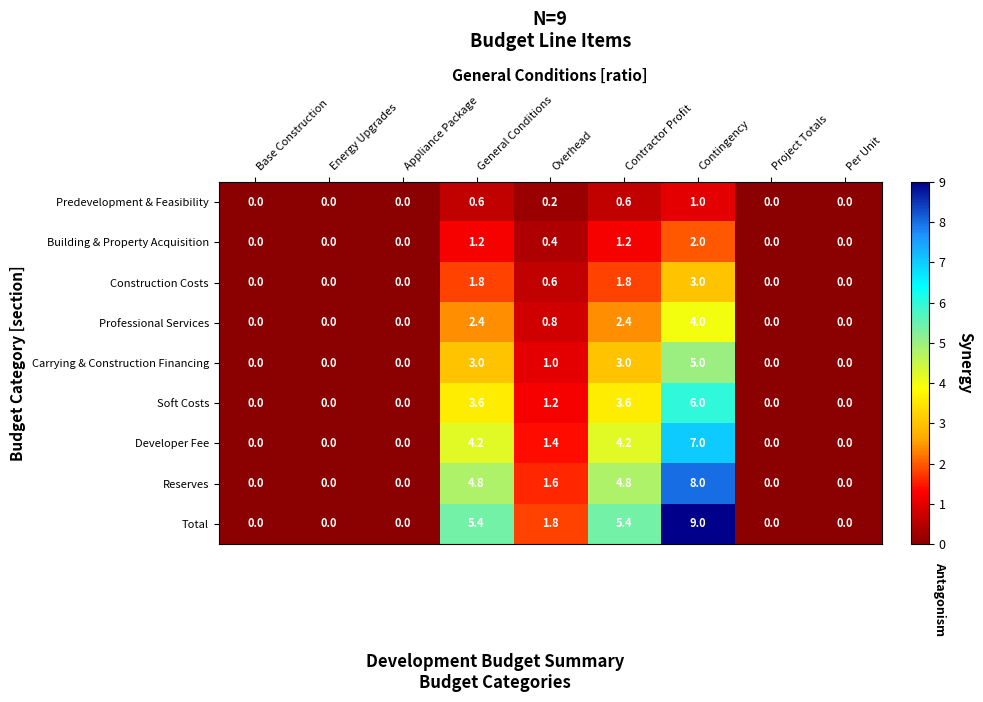

What is the sum of all Reserves values?

19.2